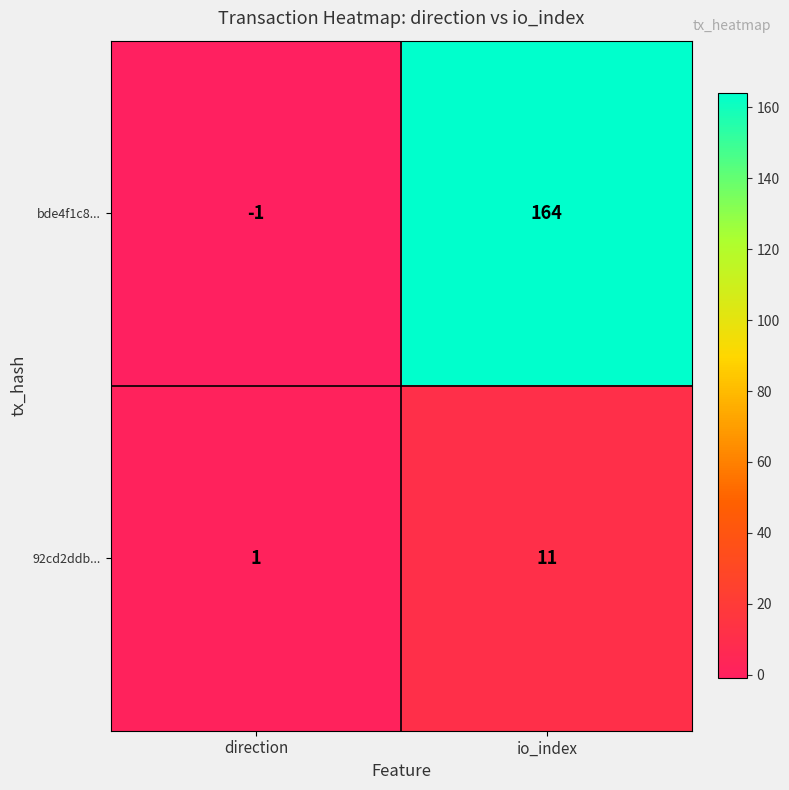

How many data points does each series have?

2